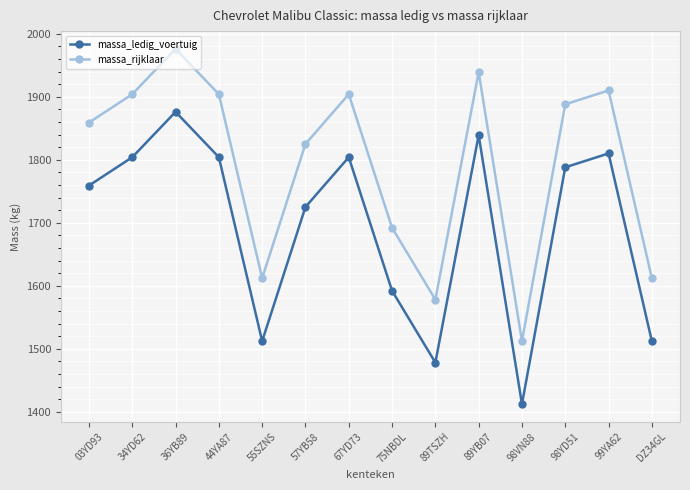

Which series has the largest total across all categories?

massa_rijklaar